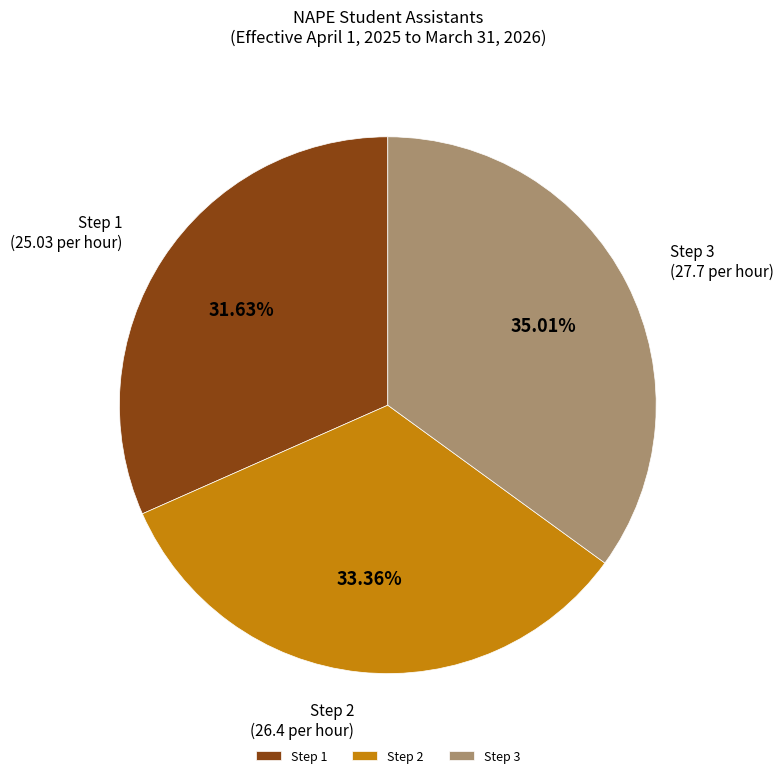

To the nearest percent, what is the difference between the Step 1 and Step 3 slice percentages?

3%